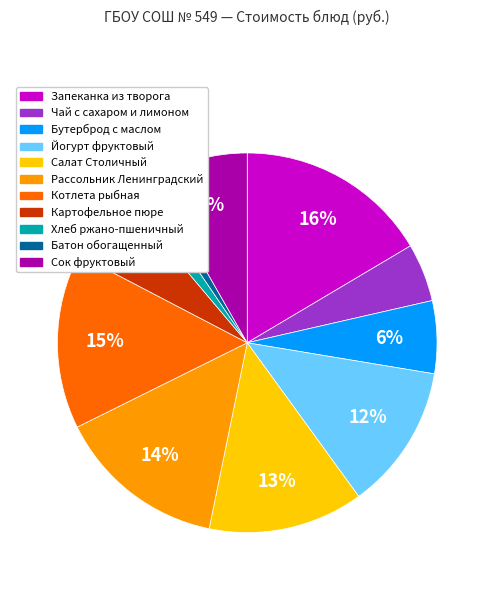

Combined, do Рассольник Ленинградский and Картофельное пюре account for over 50%?

No